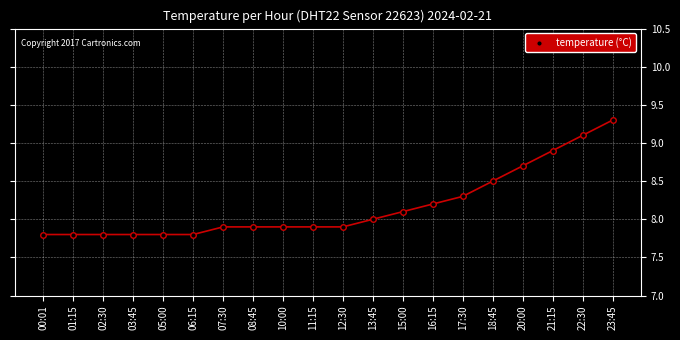

Which category has the highest value across all series?

23:45